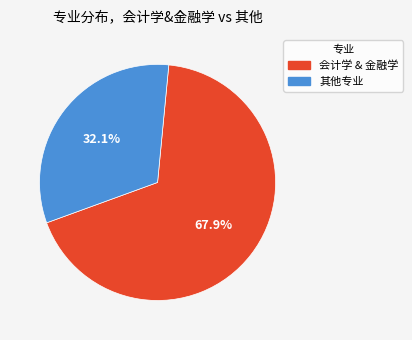

Does any single category account for the majority?

Yes